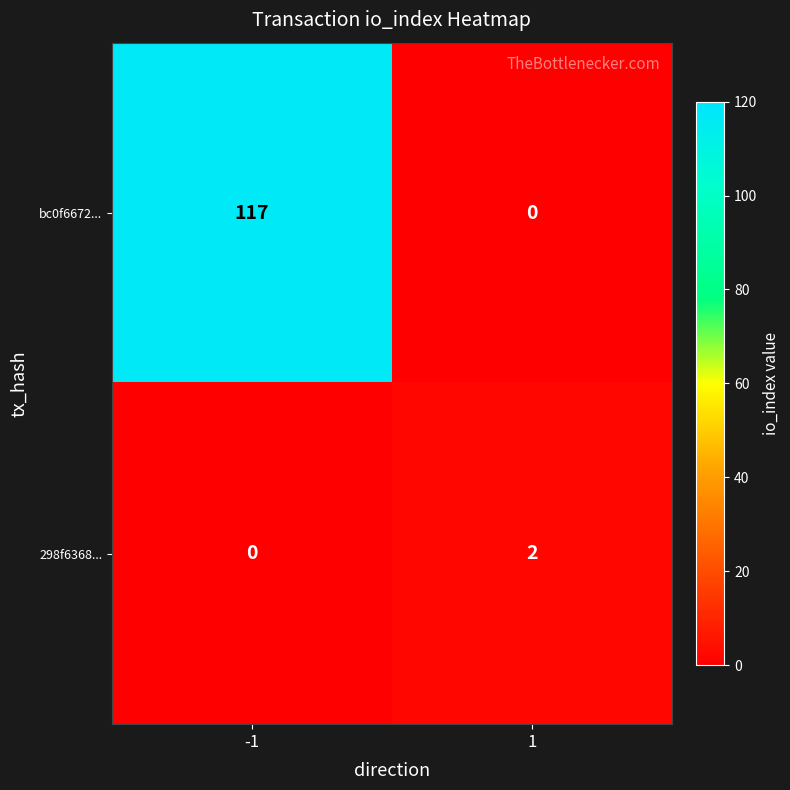

What is the total value across all series at -1?

117